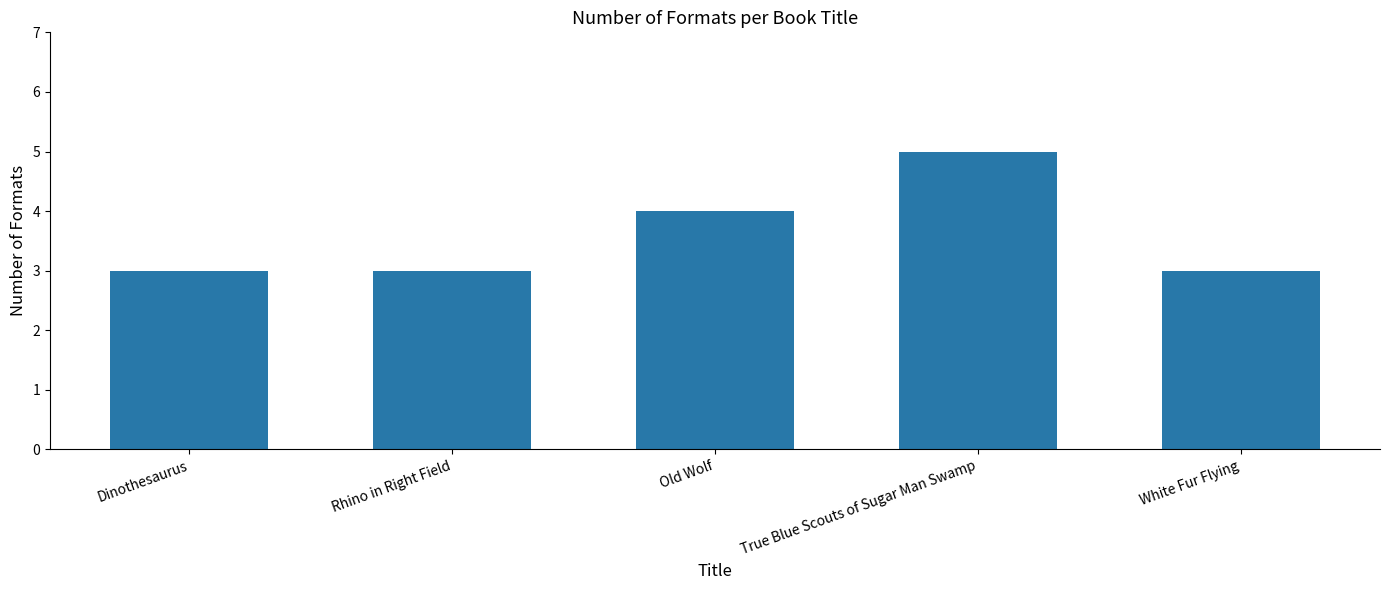

What is the approximate value at White Fur Flying?

3